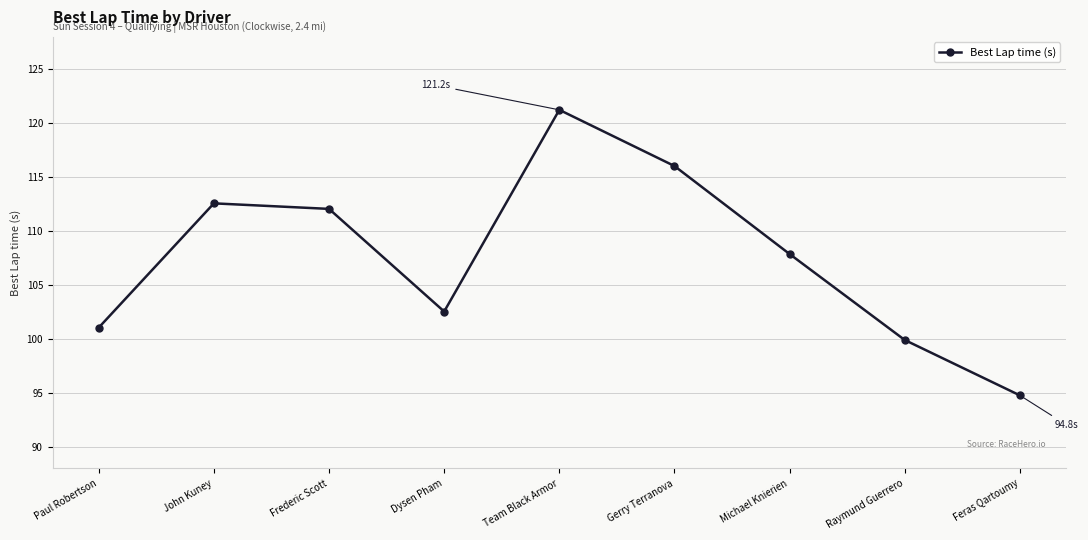

What is the label of the 7th point from the right?

Frederic Scott